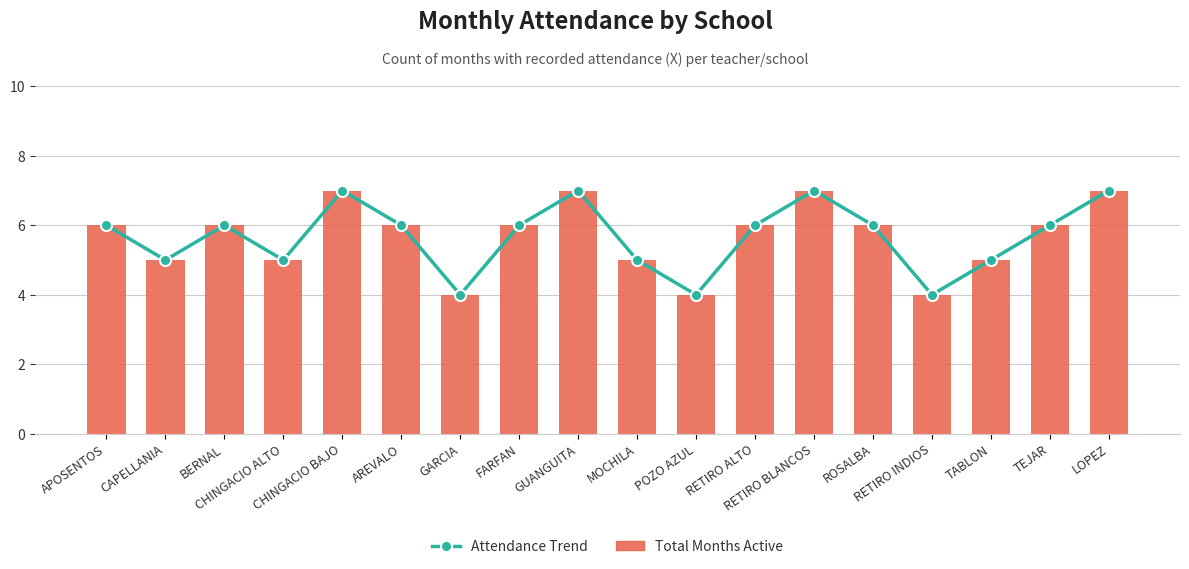

At CHINGACIO ALTO, list the series in order from smallest to largest.

Attendance Trend, Total Months Active